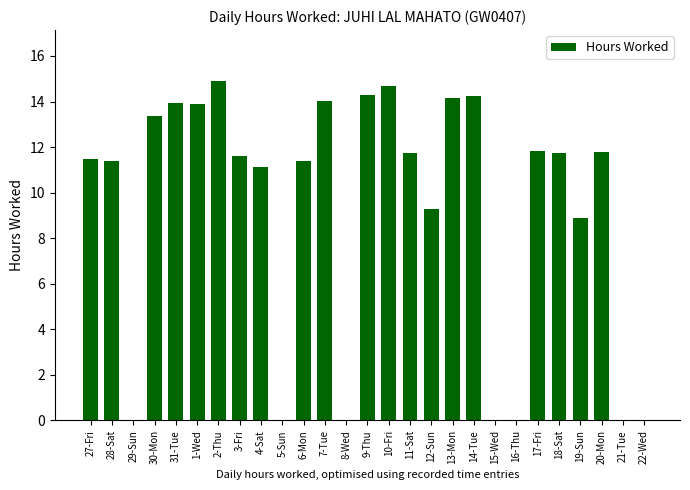

Between 13-Mon and 28-Sat, which is larger?

13-Mon